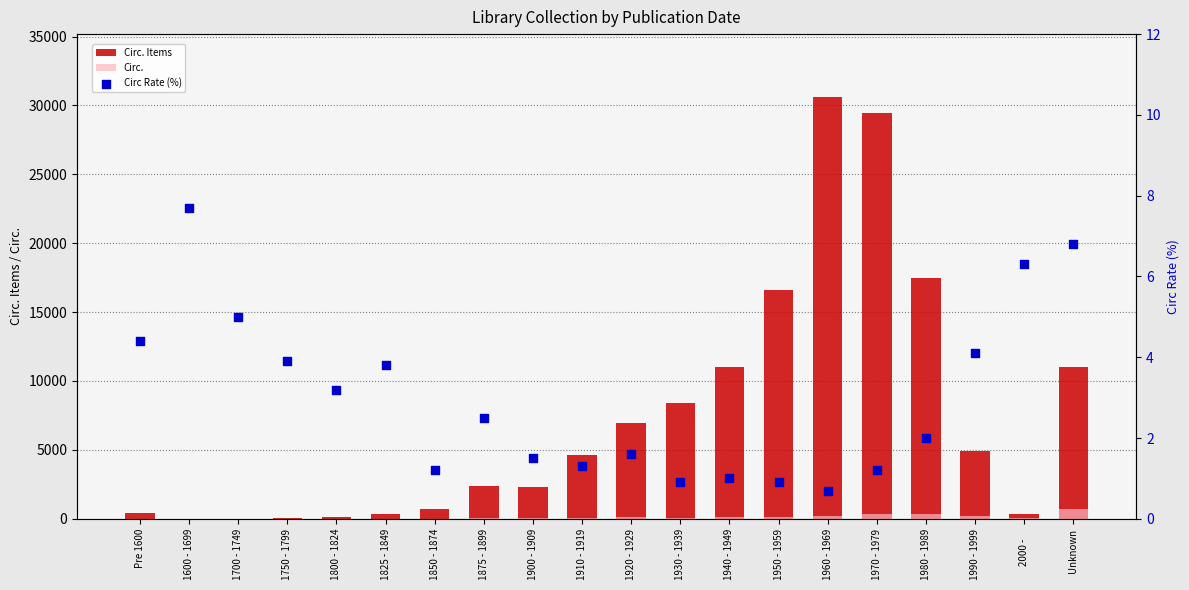

At which category is the sum across all series the highest?

1960 - 1969